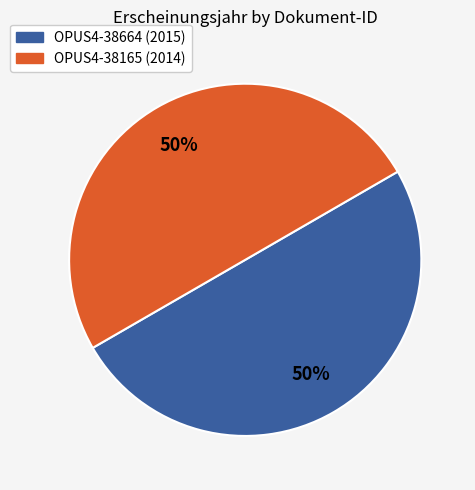

To the nearest percent, what percentage of the pie is OPUS4-38165?

50%